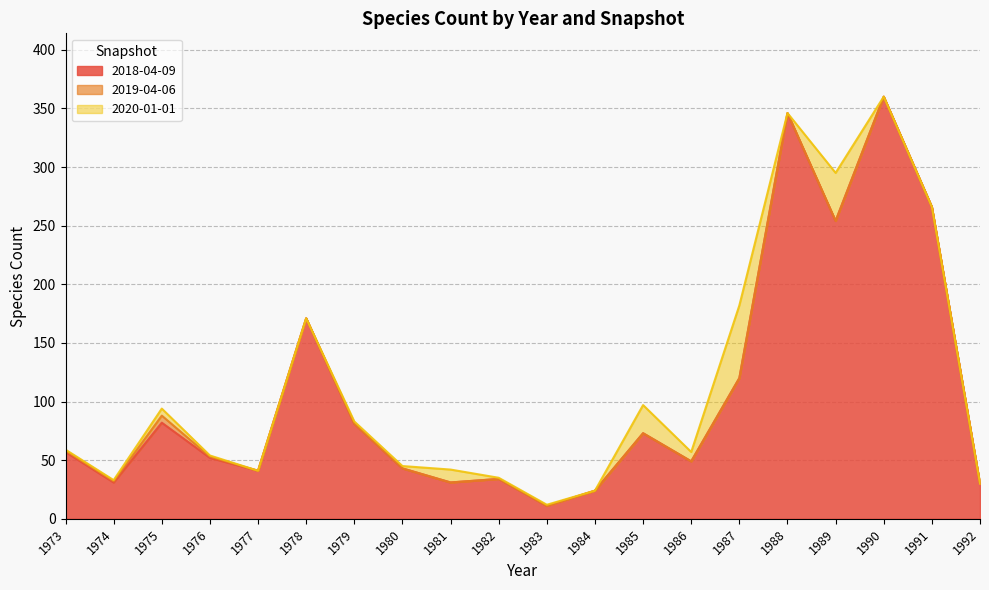

Rank the series at 1979 from lowest to highest value.

2019-04-06, 2020-01-01, 2018-04-09